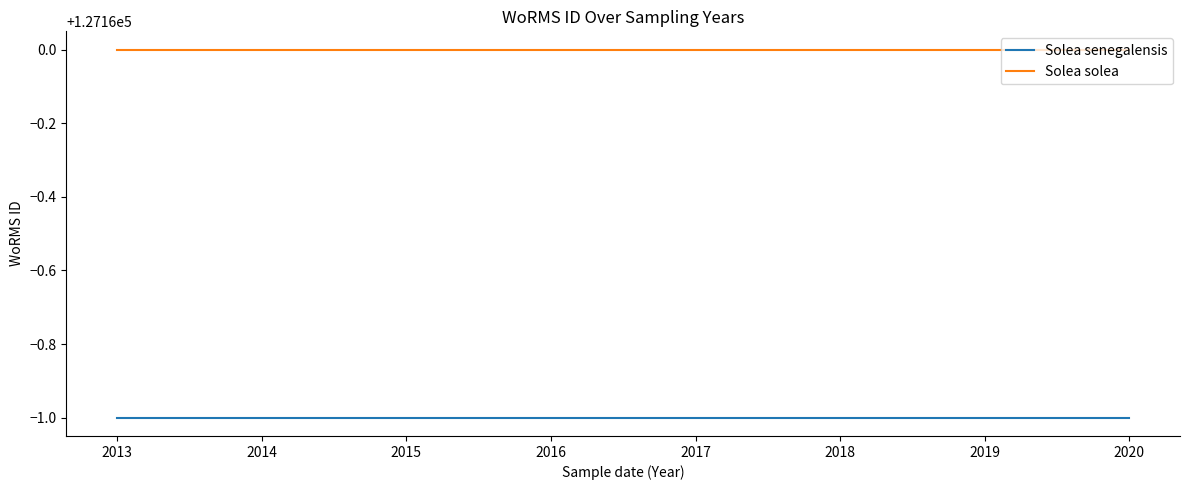

What are all the series names shown in the legend?

Solea senegalensis, Solea solea